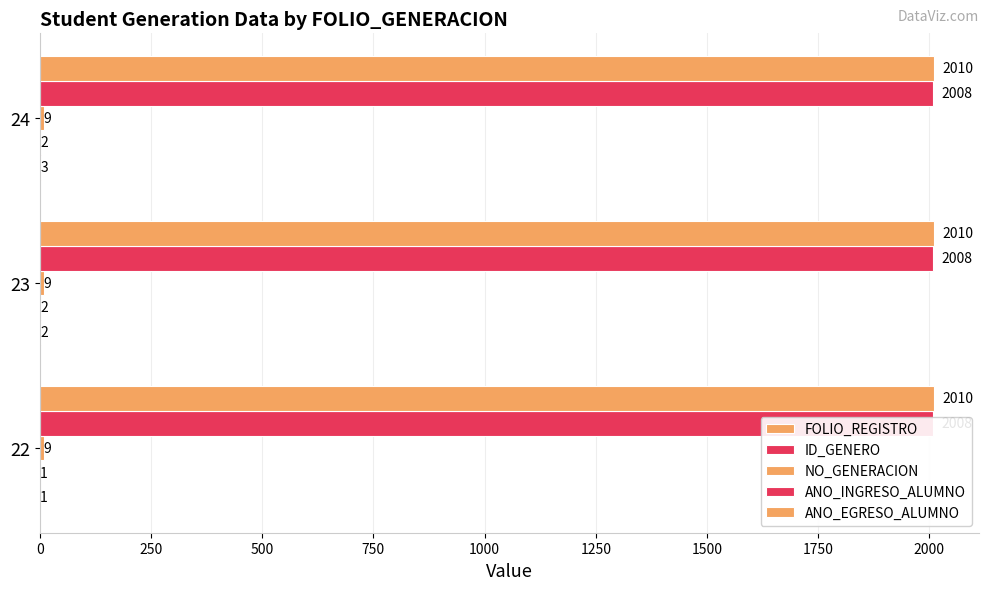

Read the FOLIO_REGISTRO value at 23.

2.0